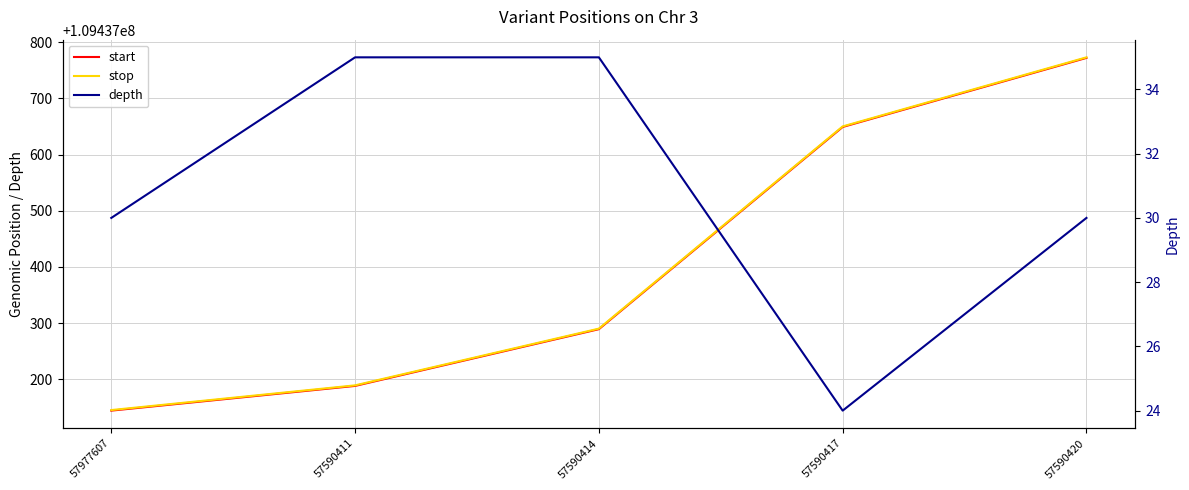

At which label does depth first exceed 30?

57590411